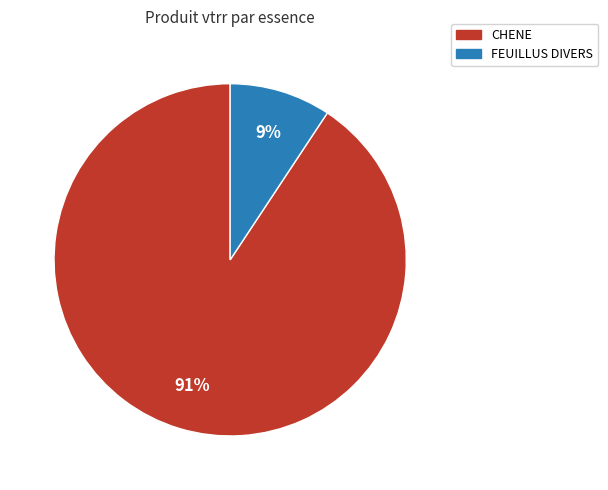

True or false: CHENE accounts for 91% of the total.

True